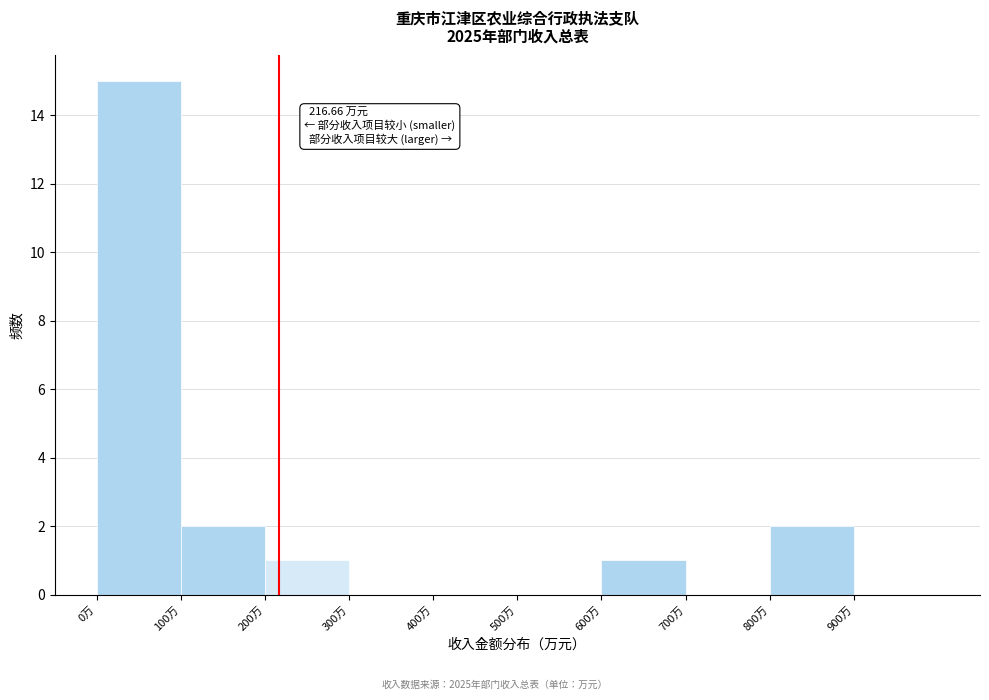

Which range on the x-axis has the tallest bar?

0 to 100